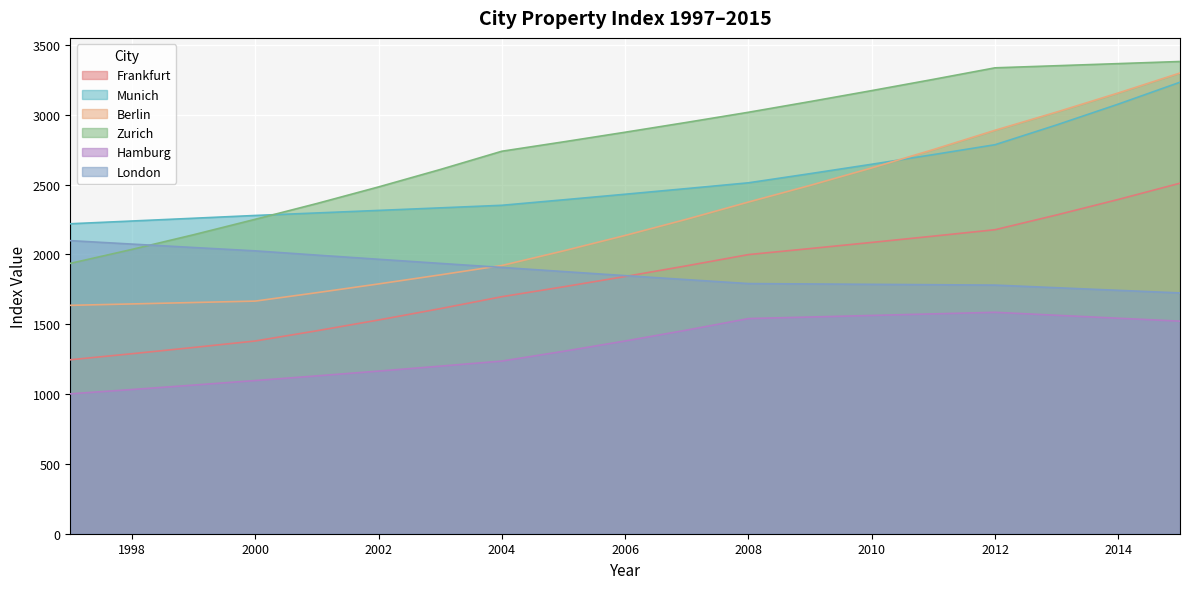

Which series has the largest range (max minus min)?

Berlin